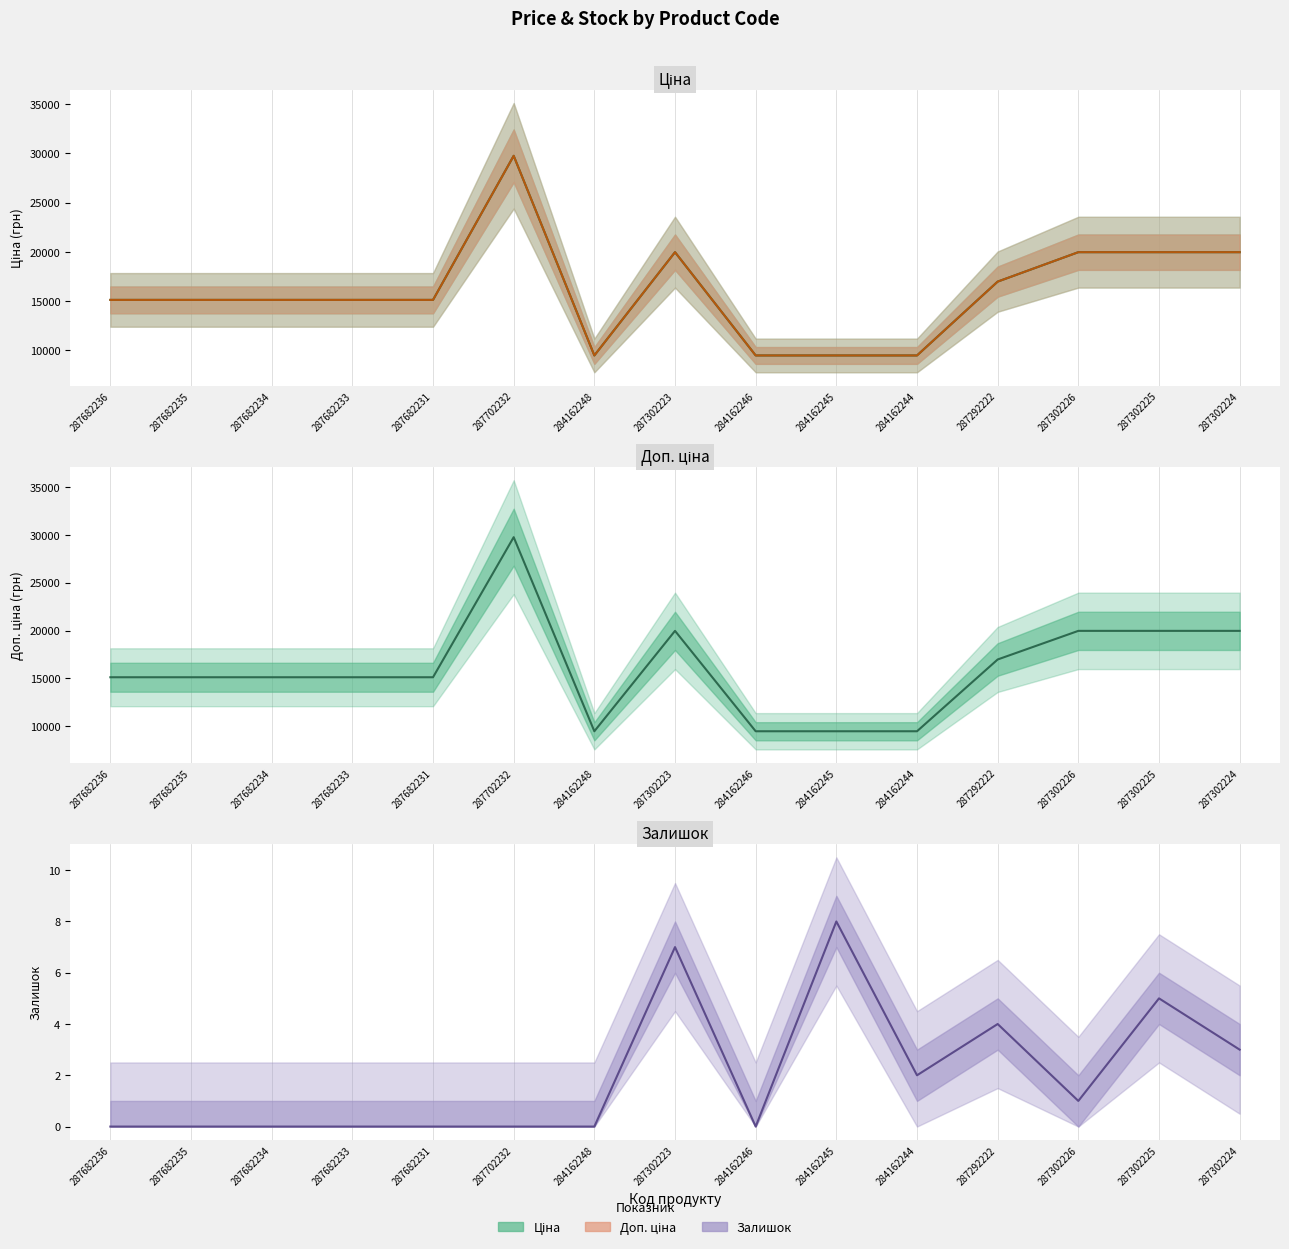

The Доп. ціна series shows 8757.7 at 287302225. True or false?

False